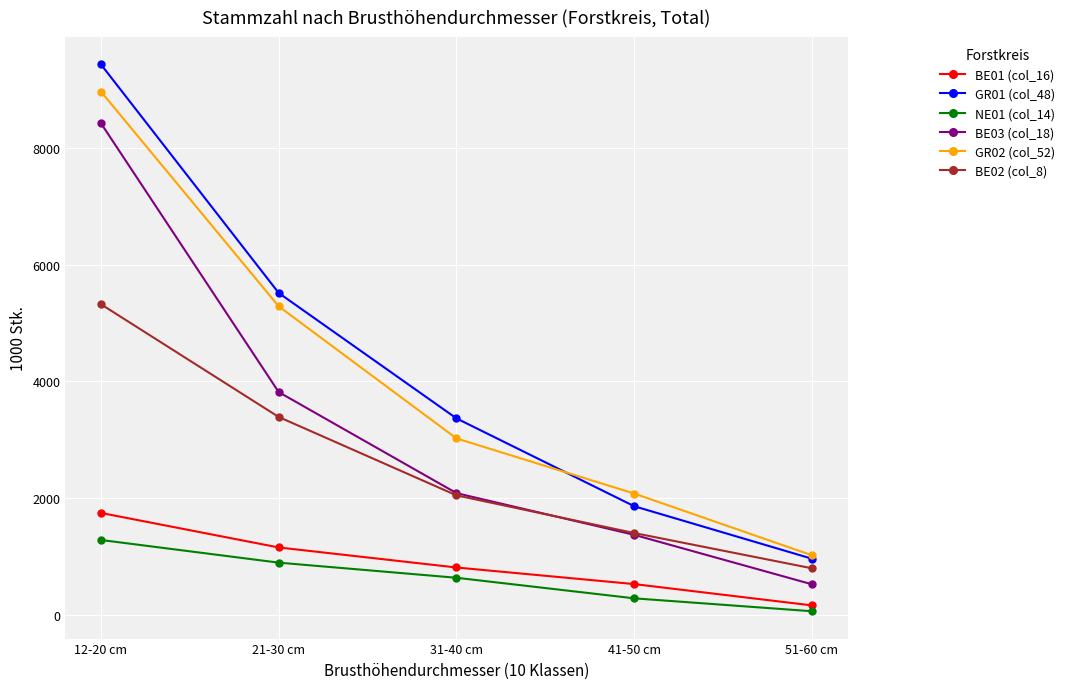

Is it true that BE01 (col_16) equals 1158 at 21-30 cm?

True